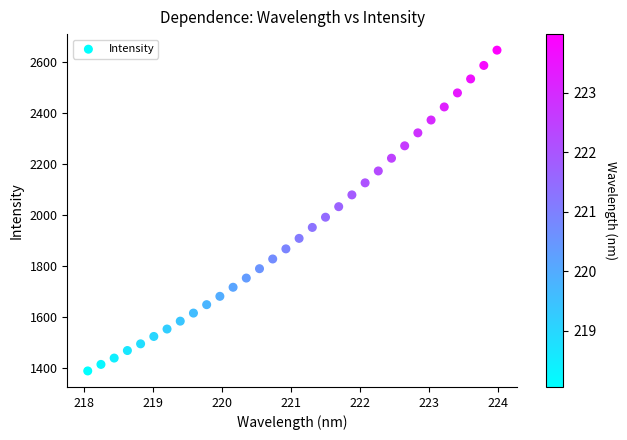

What is the range of X values (max minus min)?

5.9